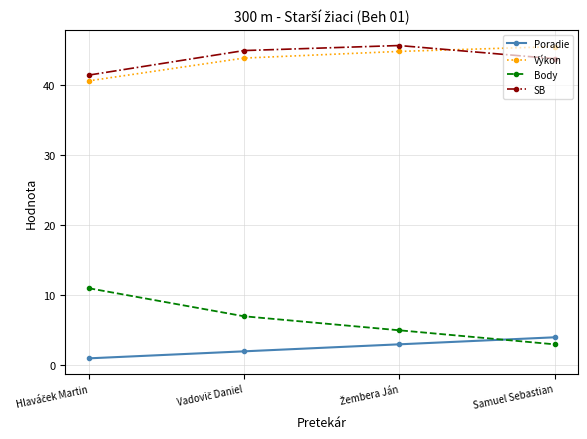

True or false: SB has a value of 43.7 at Samuel Sebastian.

True